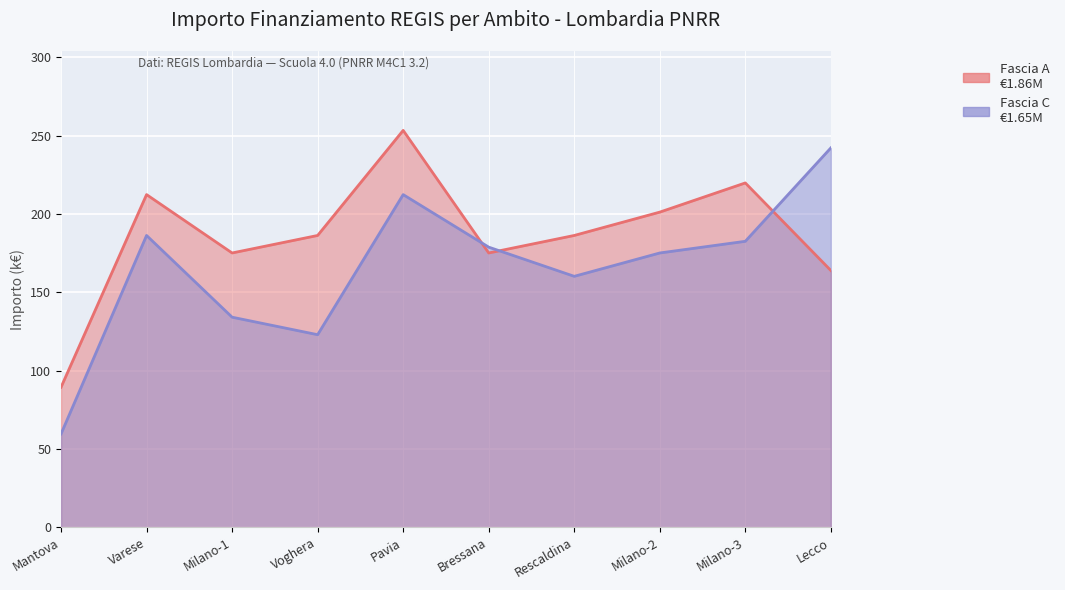

Where is the first local minimum for Fascia A?

Milano-1